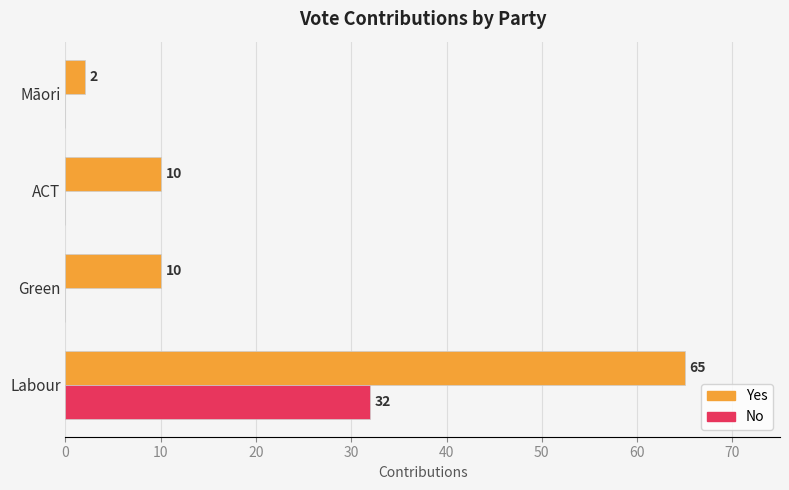

Is it true that No equals 44 at Labour?

False